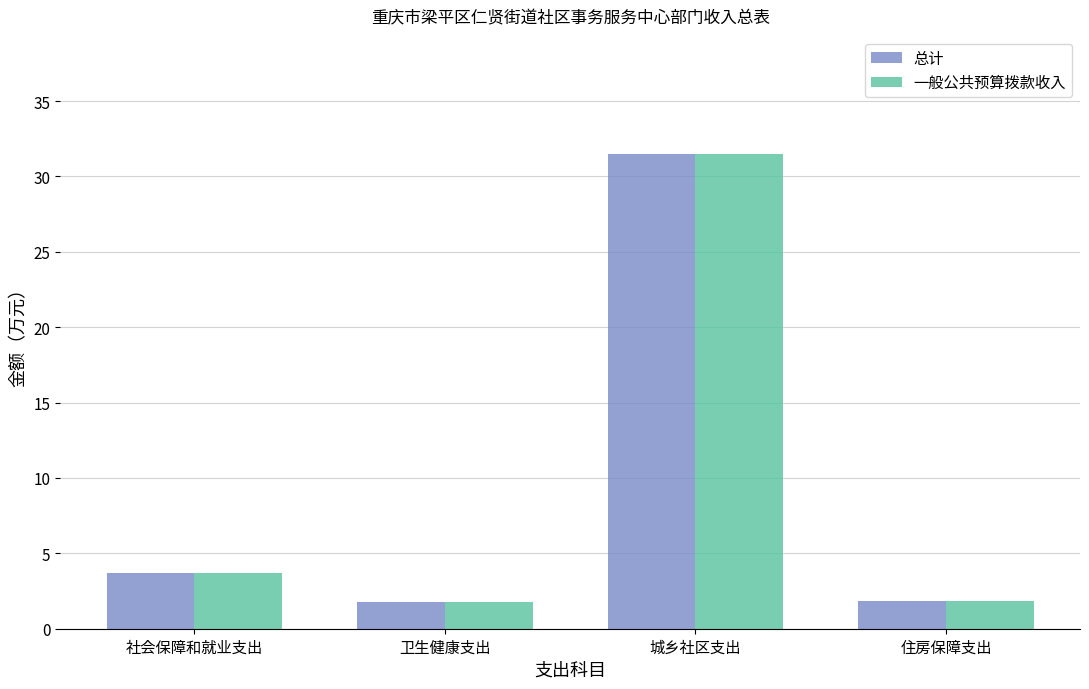

What is the value of the 一般公共预算拨款收入 bar at the 1st from the left?

3.7